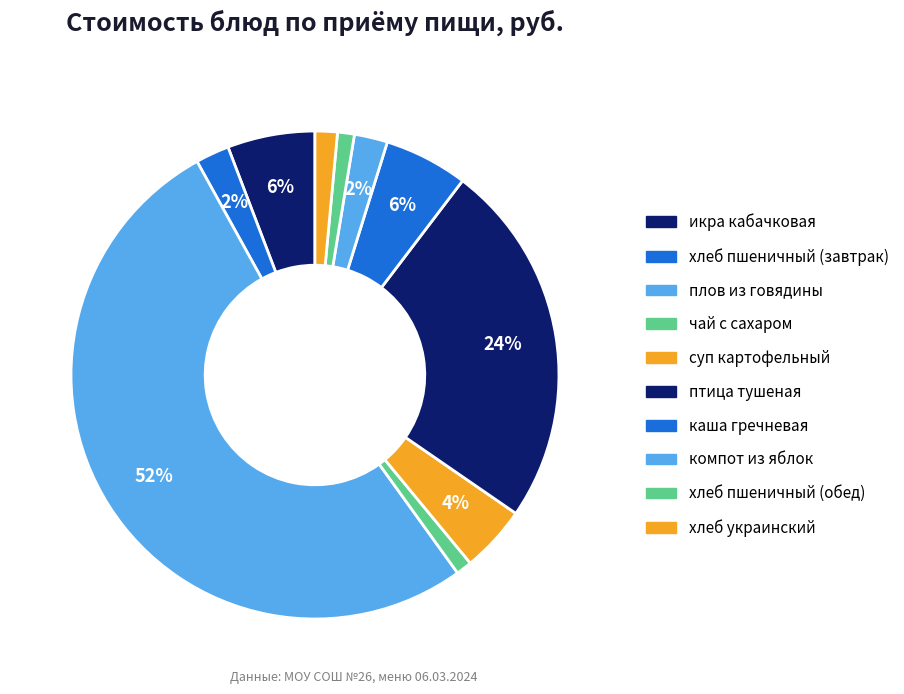

Count the number of slices in the pie.

10